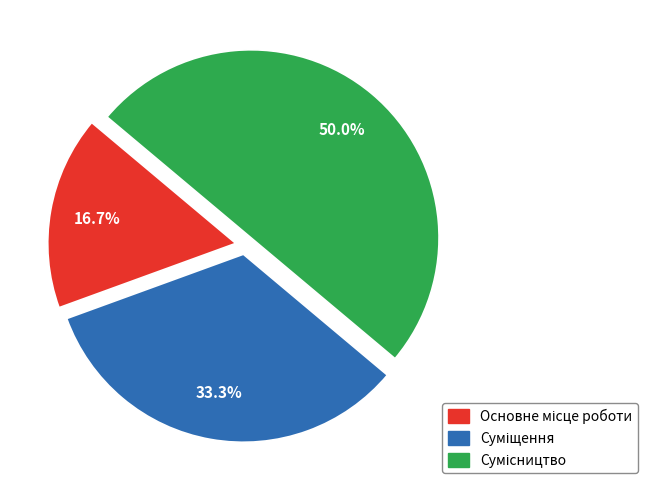

To the nearest percent, what is the average slice percentage?

33%